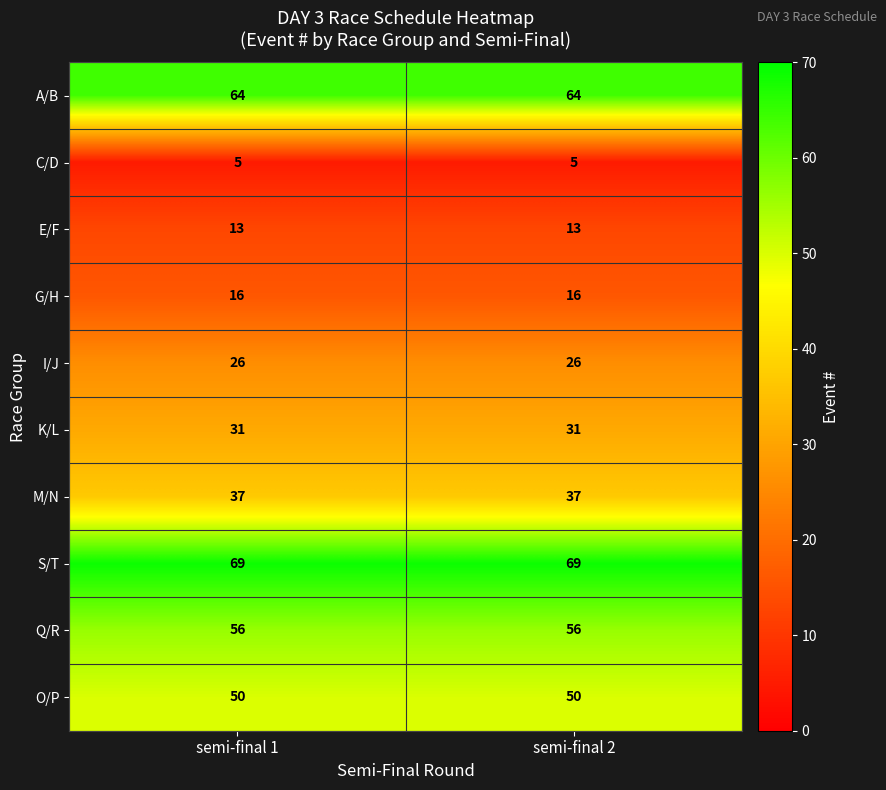

What is the difference between the highest and lowest values at semi-final 2?

64